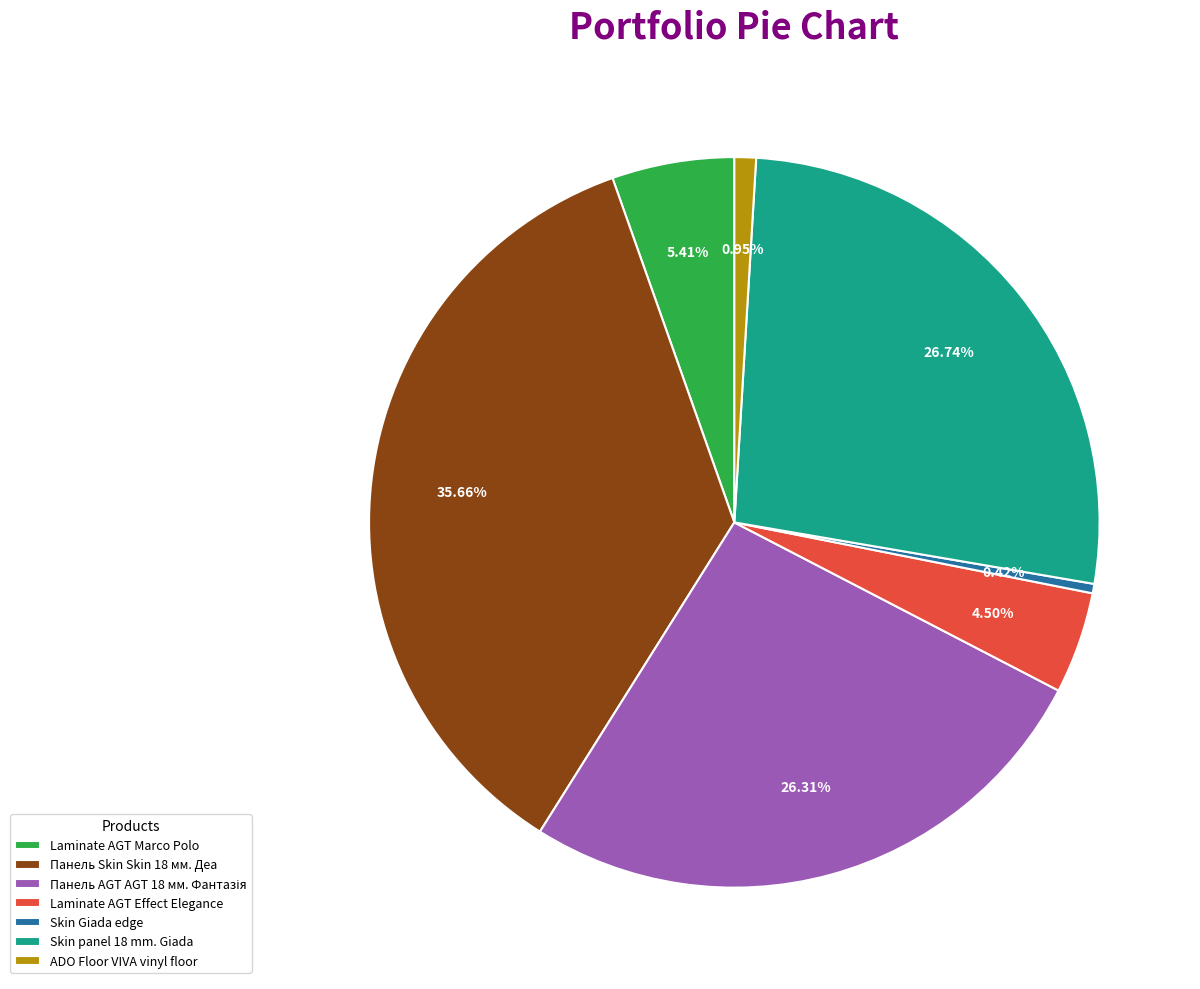

What is the total percentage of ADO Floor VIVA vinyl floor and Laminate AGT Effect Elegance?

5.5%